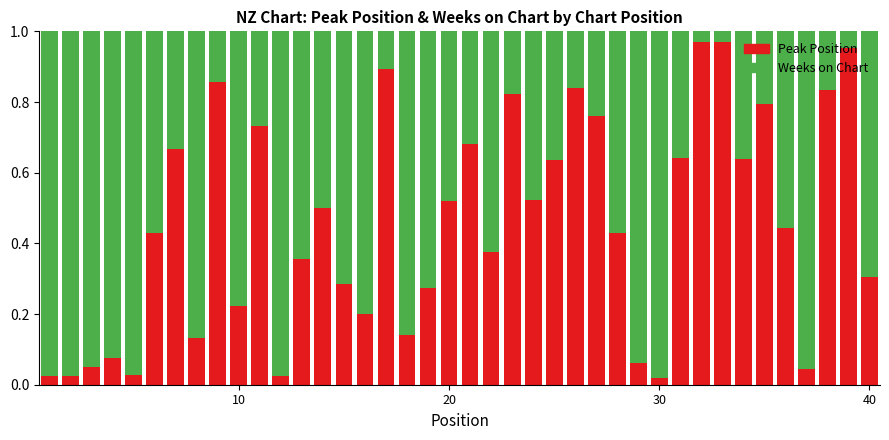

What are all the series names shown in the legend?

Peak Position, Weeks on Chart